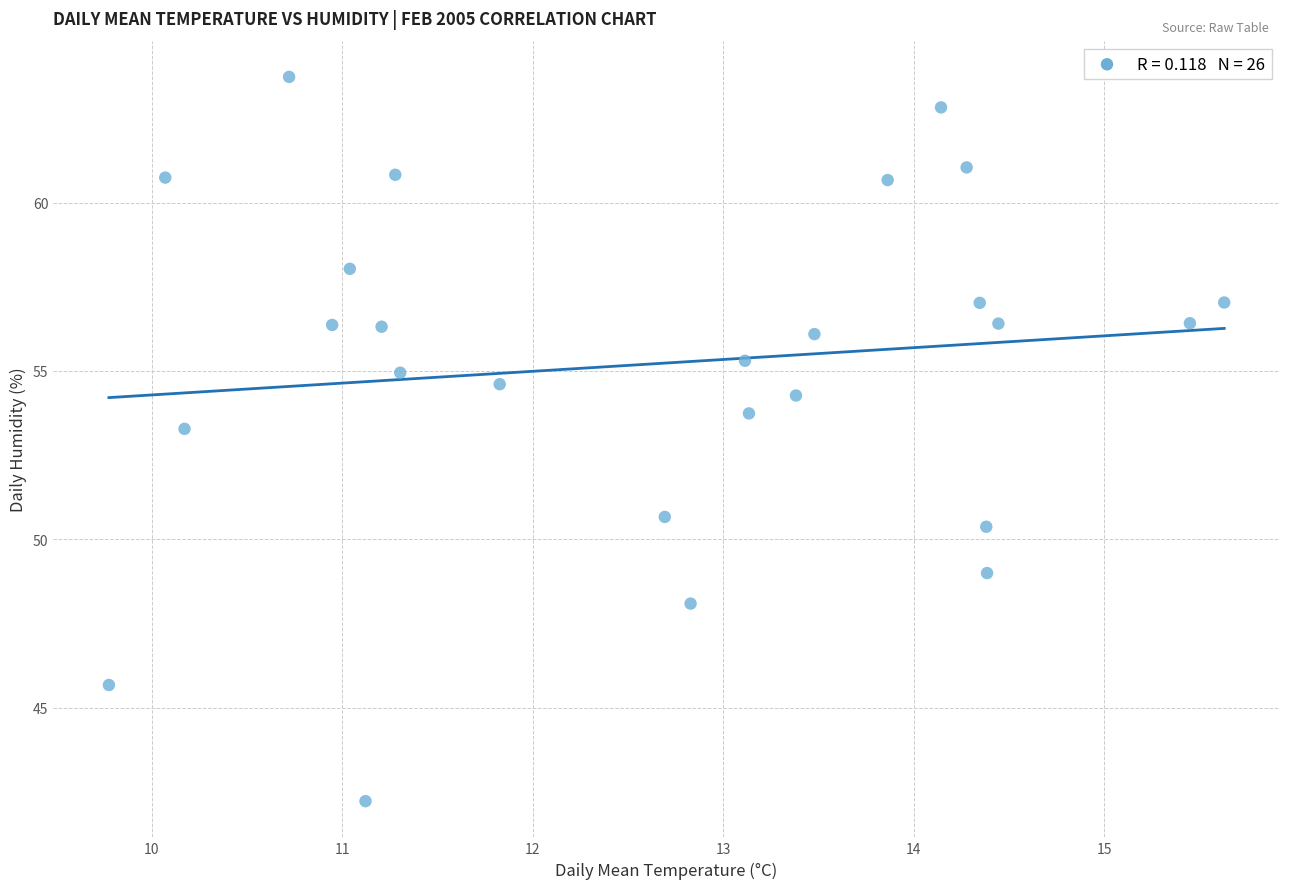

What is the range of Y values (max minus min)?

21.5